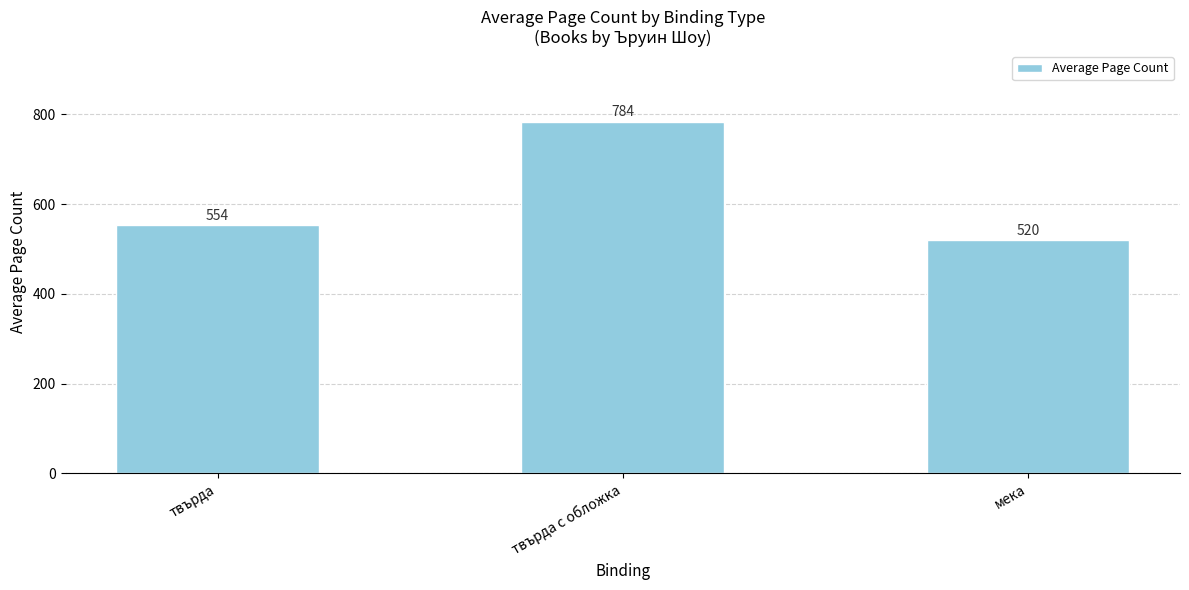

Where is the data nearest to the value 652?

твърда